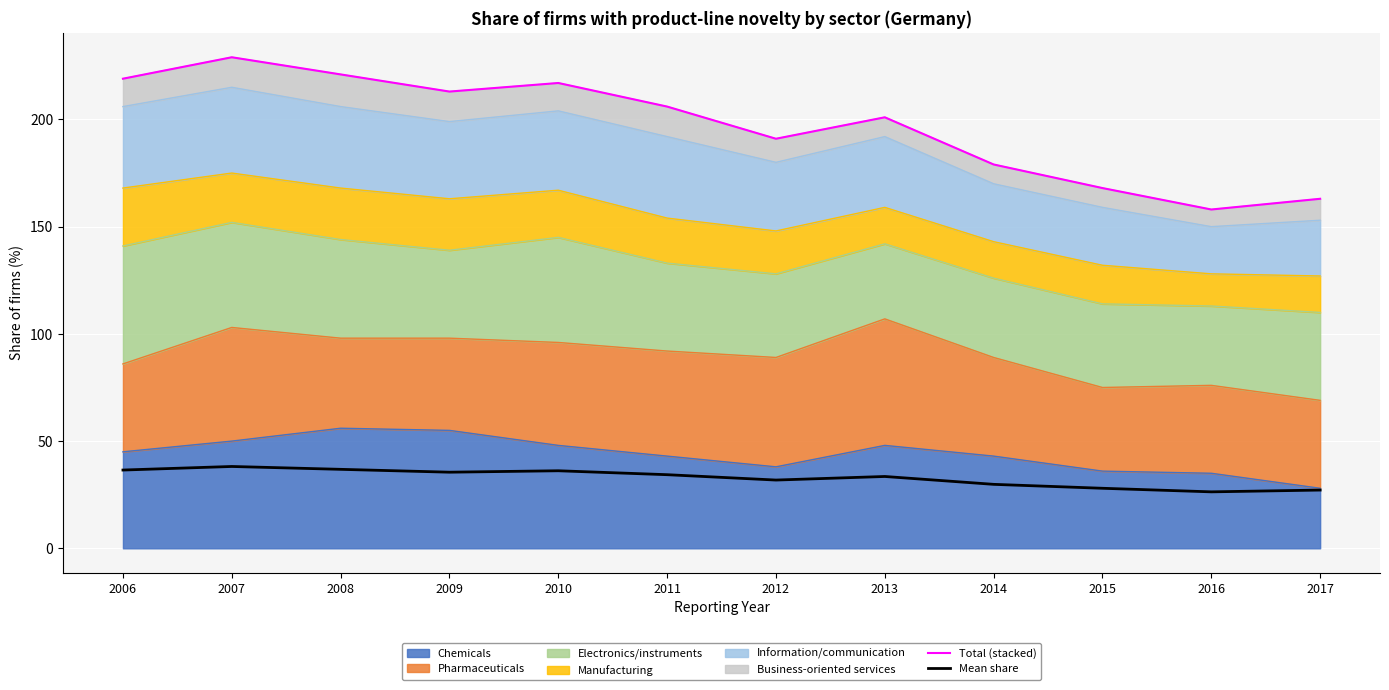

What value does the Total (stacked) series have at 2009?

213.0